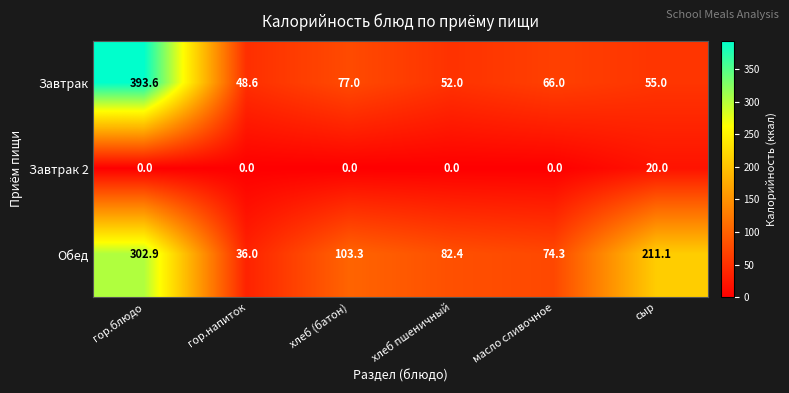

Rank the series at гор.напиток from highest to lowest value.

Завтрак, Обед, Завтрак 2